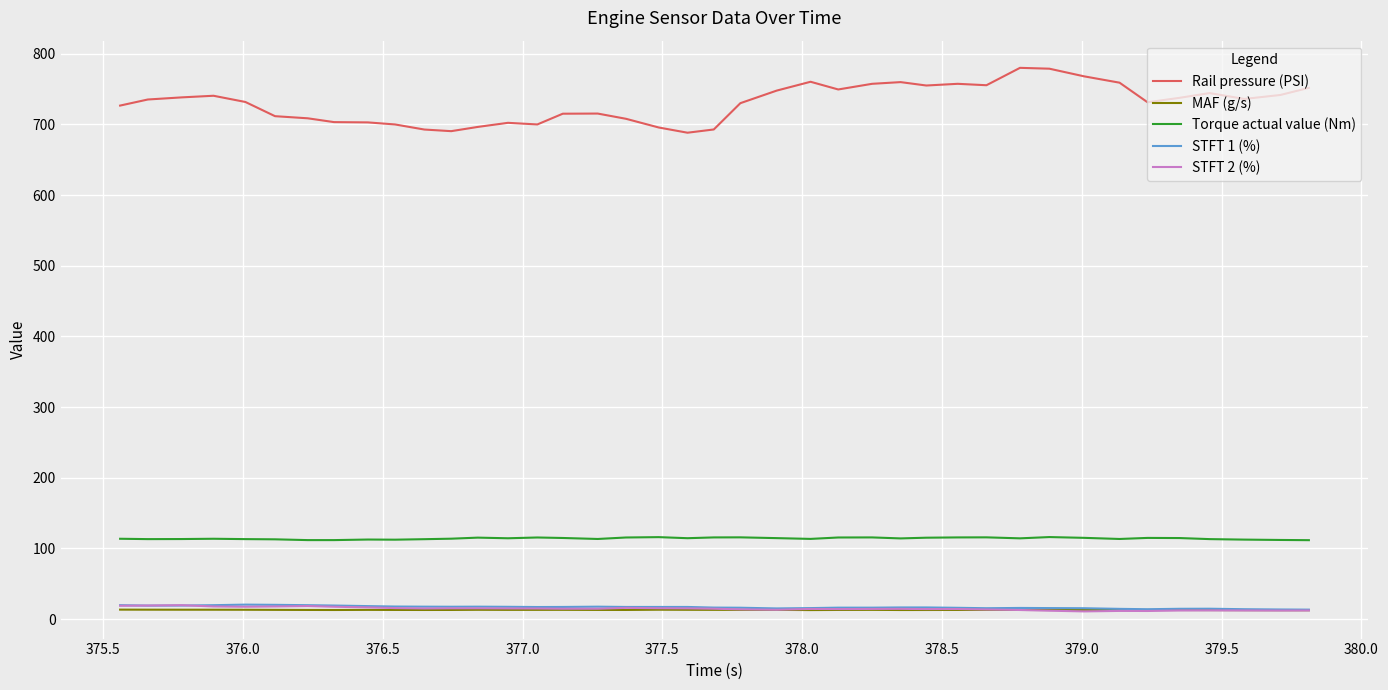

Which series has the largest total across all categories?

Rail pressure (PSI)